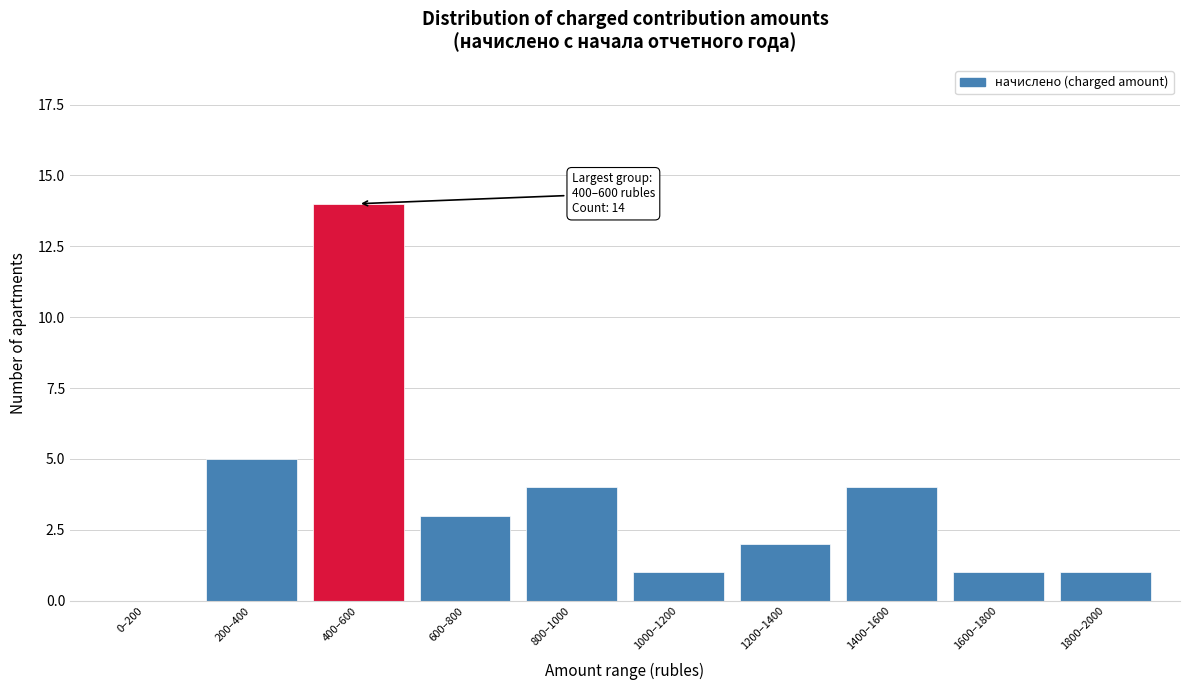

Reading right to left, extract all data points from this chart.

1800–2000=1	1600–1800=1	1400–1600=4	1200–1400=2	1000–1200=1	800–1000=4	600–800=3	400–600=14	200–400=5	0–200=0